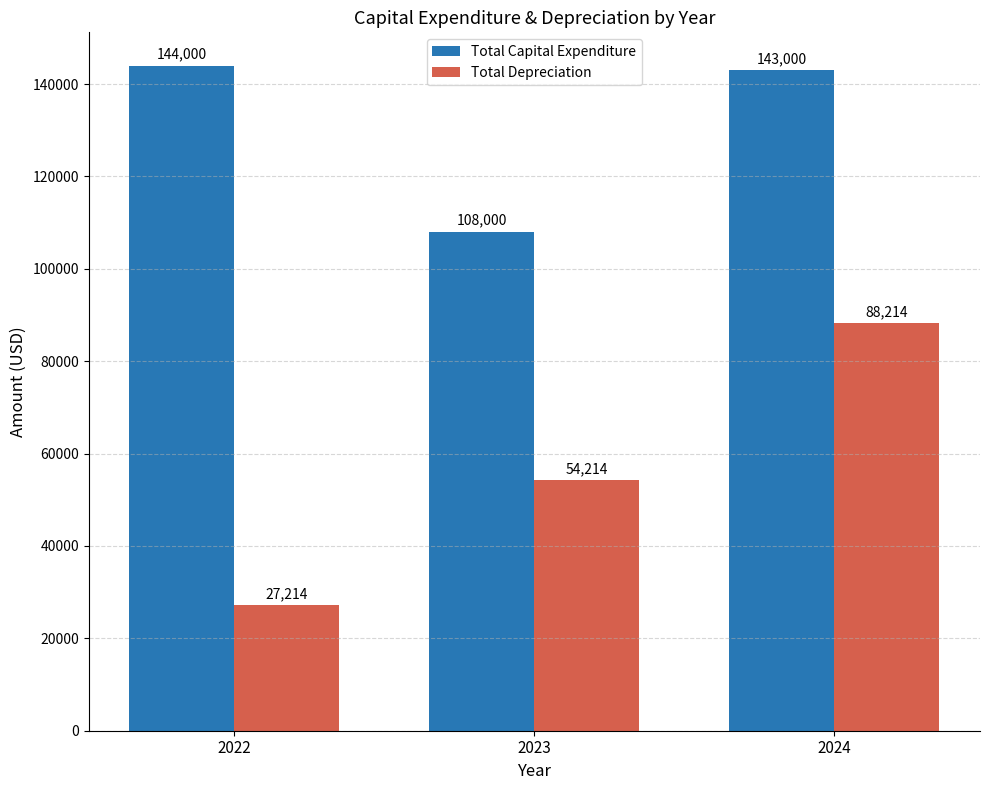

True or false: Total Capital Expenditure has a value of 143000.0 at 2024.

True